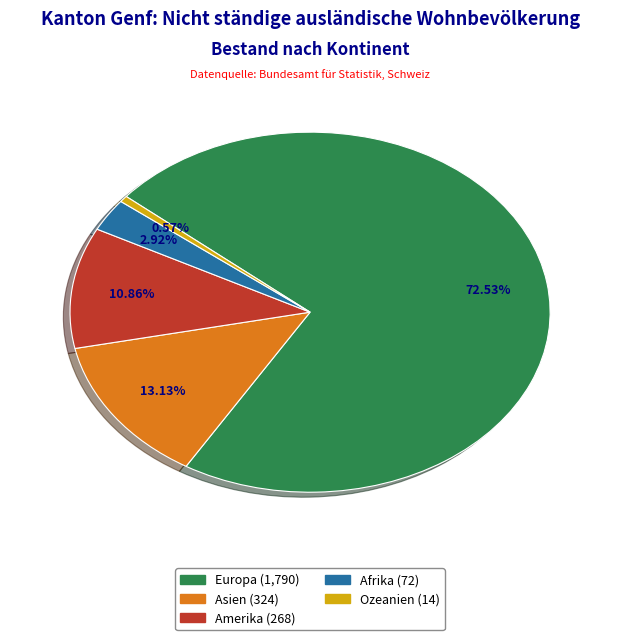

Does any single category account for the majority?

Yes